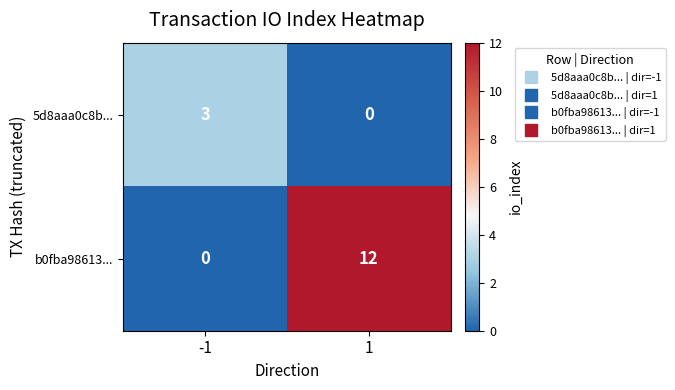

What is the total value across all series at -1?

3